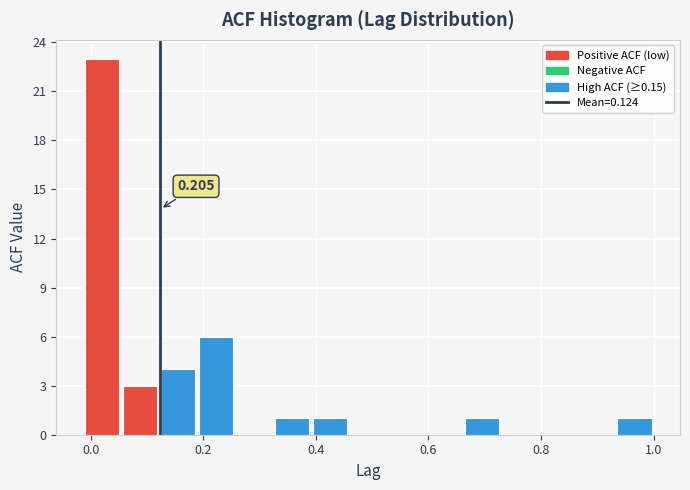

Read against the x-axis, roughly where is the centre of the tallest bar?

0.02